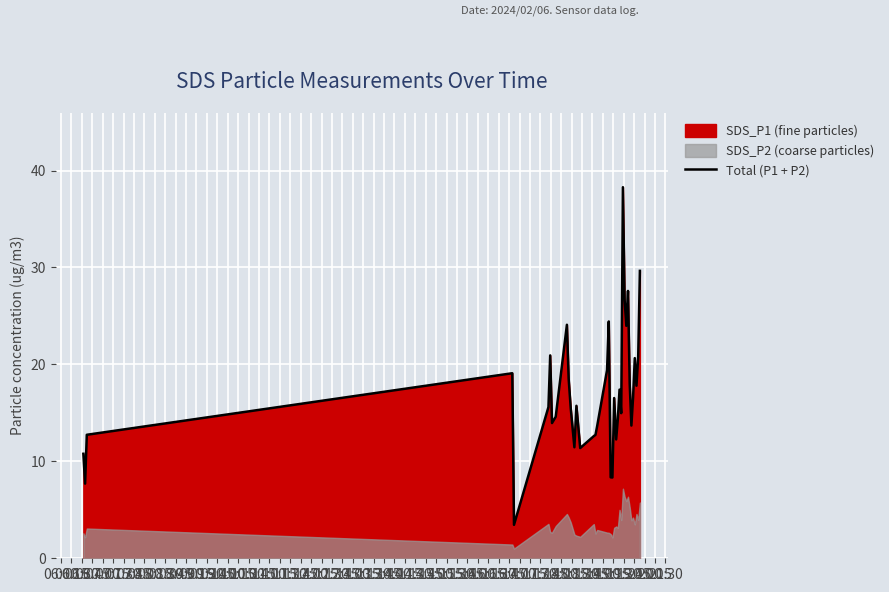

How many lines are shown in the chart?

1